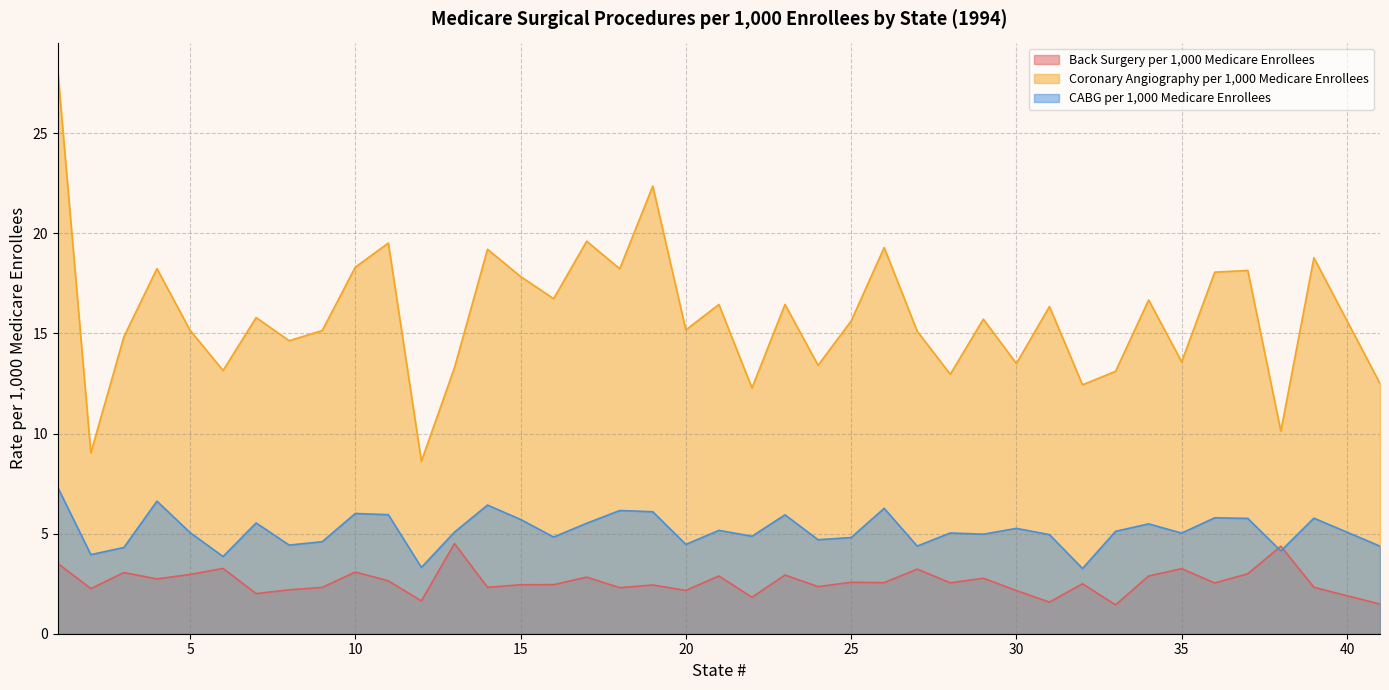

What is the total value across all series at 17?

27.9